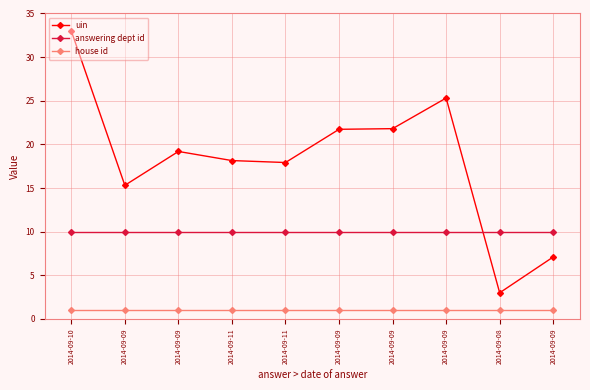

How many lines are shown in the chart?

3